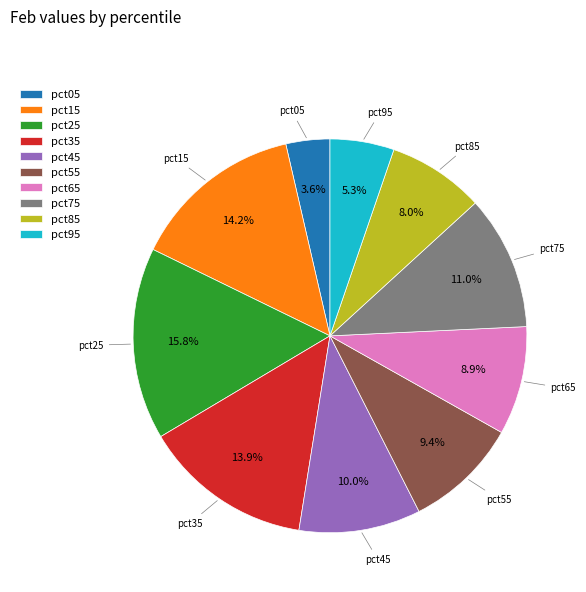

Combined, do pct55 and pct15 account for over 50%?

No